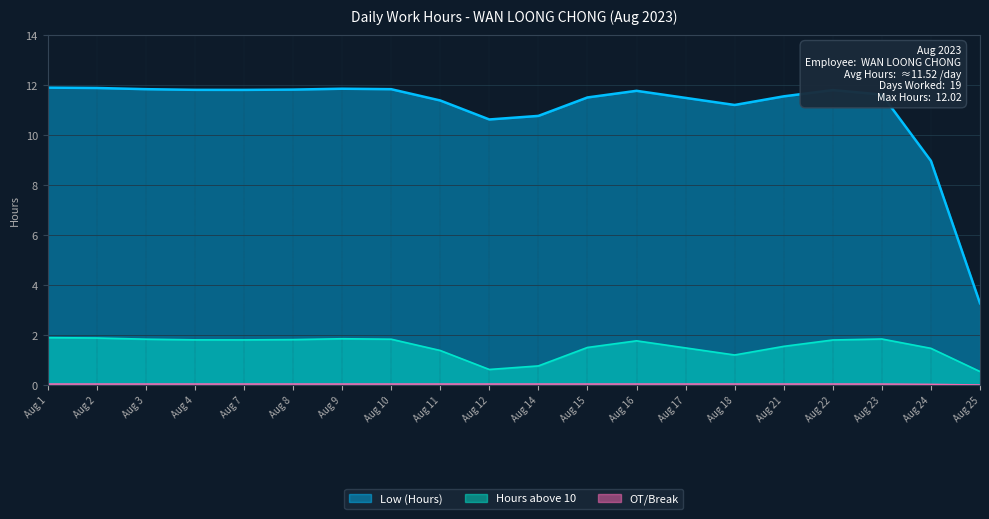

What is the difference between the maximum and minimum values in the Low (Hours) series?

8.6